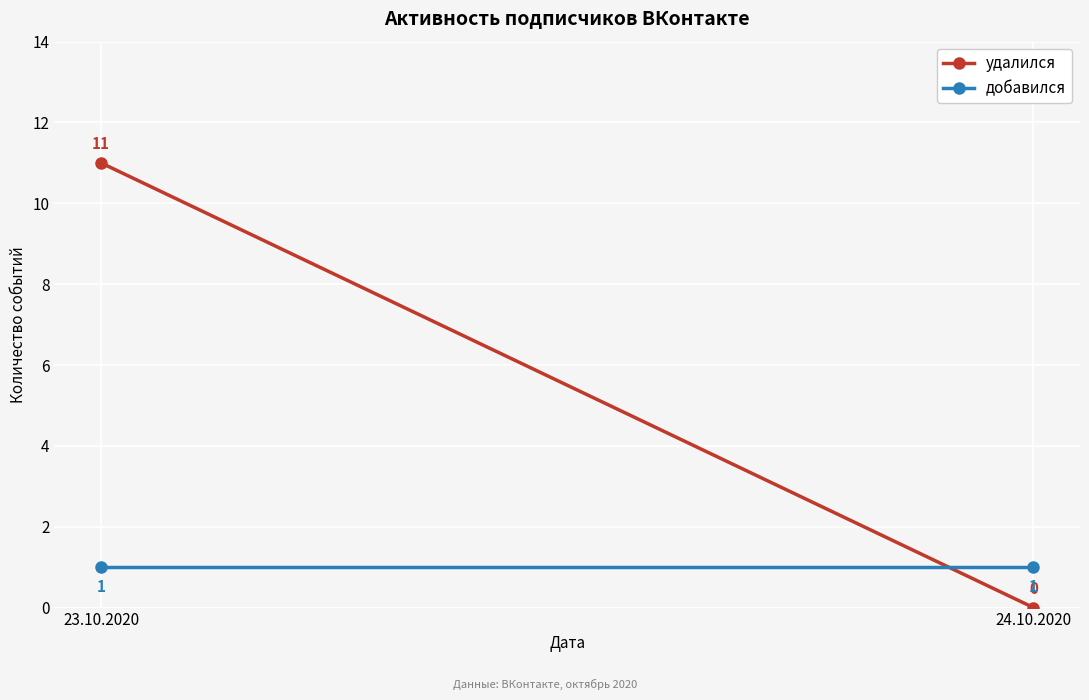

Which series has the largest range (max minus min)?

удалился